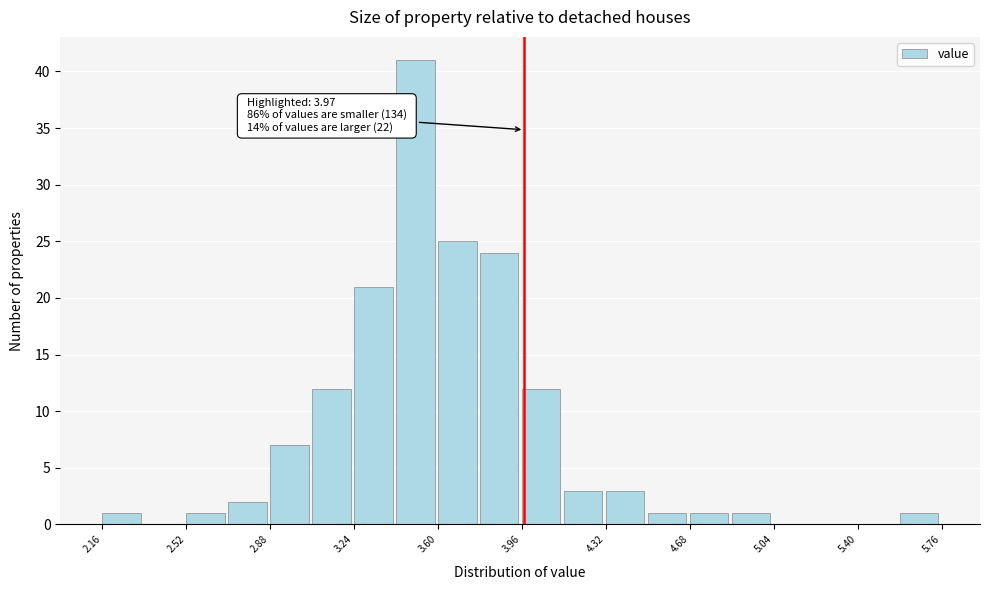

Around what value on the x-axis is the tallest bar? Give the approximate position of its centre, as read against the axis.

3.50